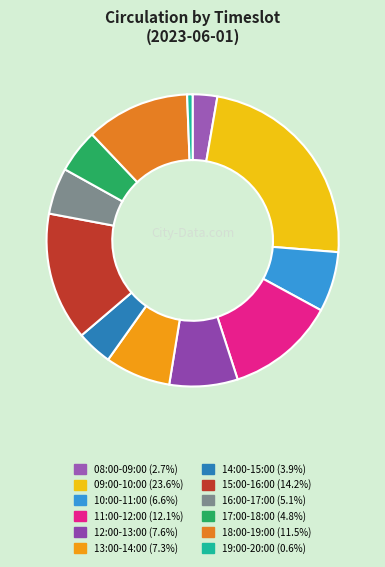

Is the sum of 17:00-18:00 and 08:00-09:00 greater than half?

No